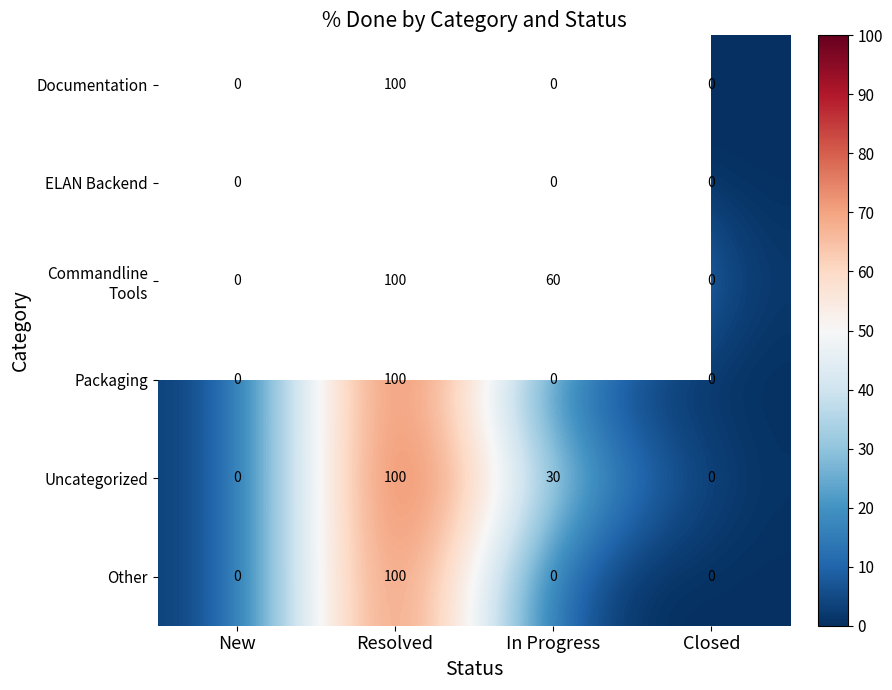

How many distinct data groups are displayed?

6